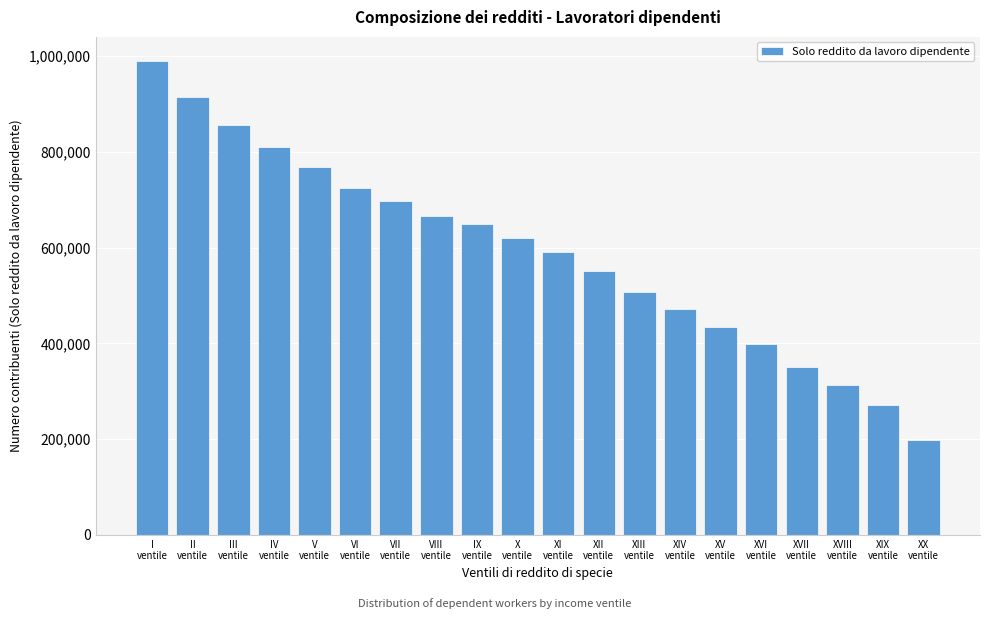

Reading right to left, what are all the values shown in this chart?

198609	271694	313620	350843	399539	434654	471282	507078	551954	591141	619433	648807	665436	696876	724817	768396	811269	857286	913828	990865